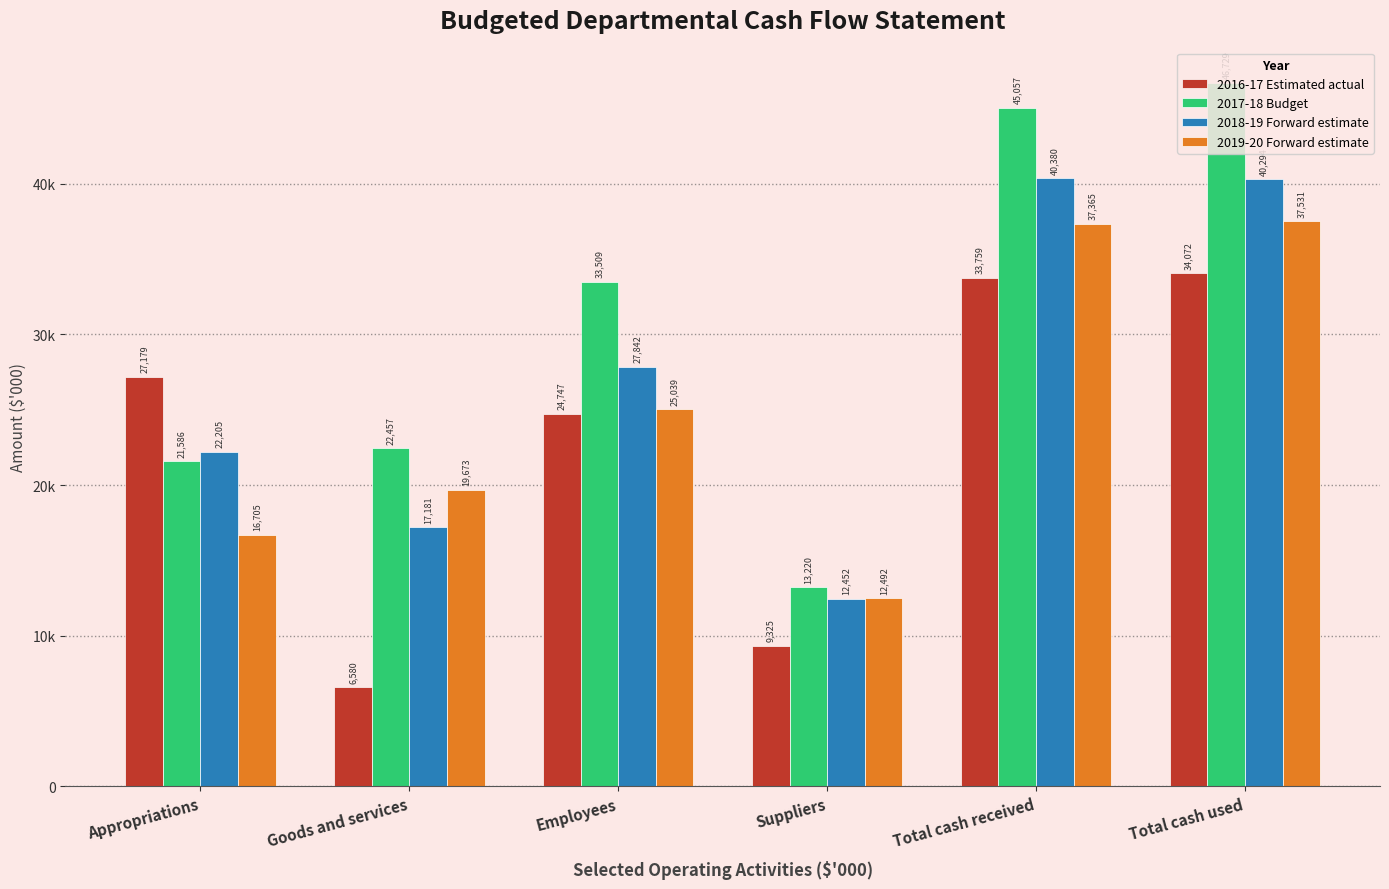

What is the maximum value shown in the chart?

46729